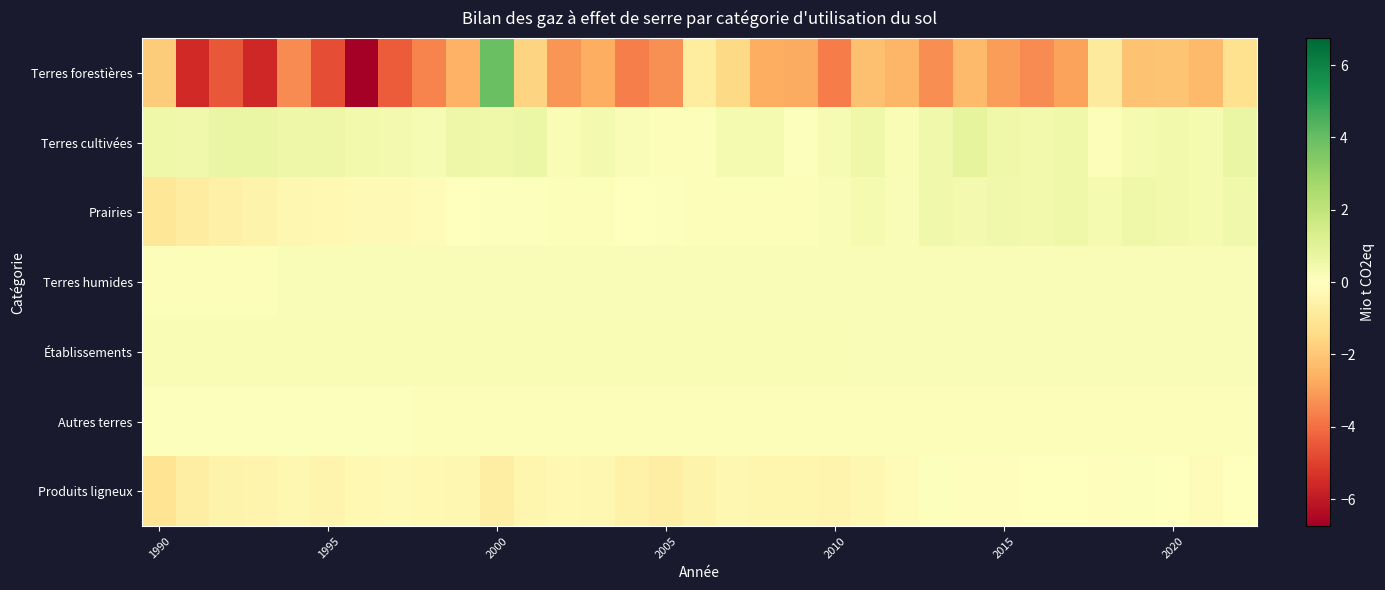

What is the greatest value displayed?

3.9